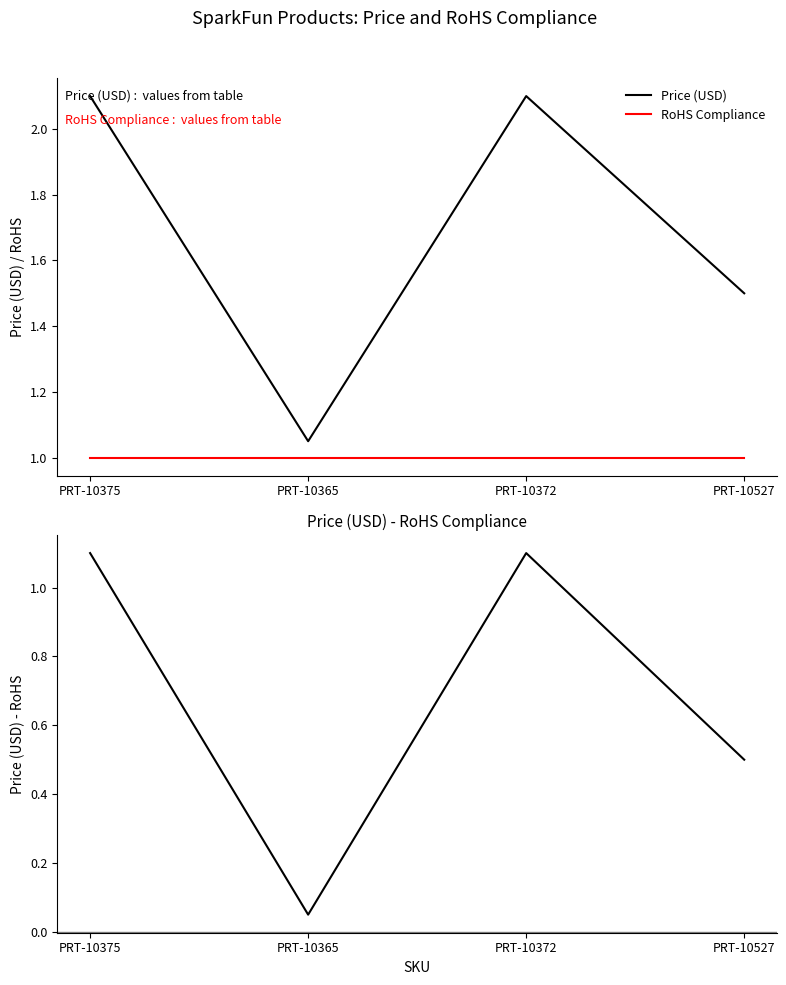

What position from the left is PRT-10365?

2